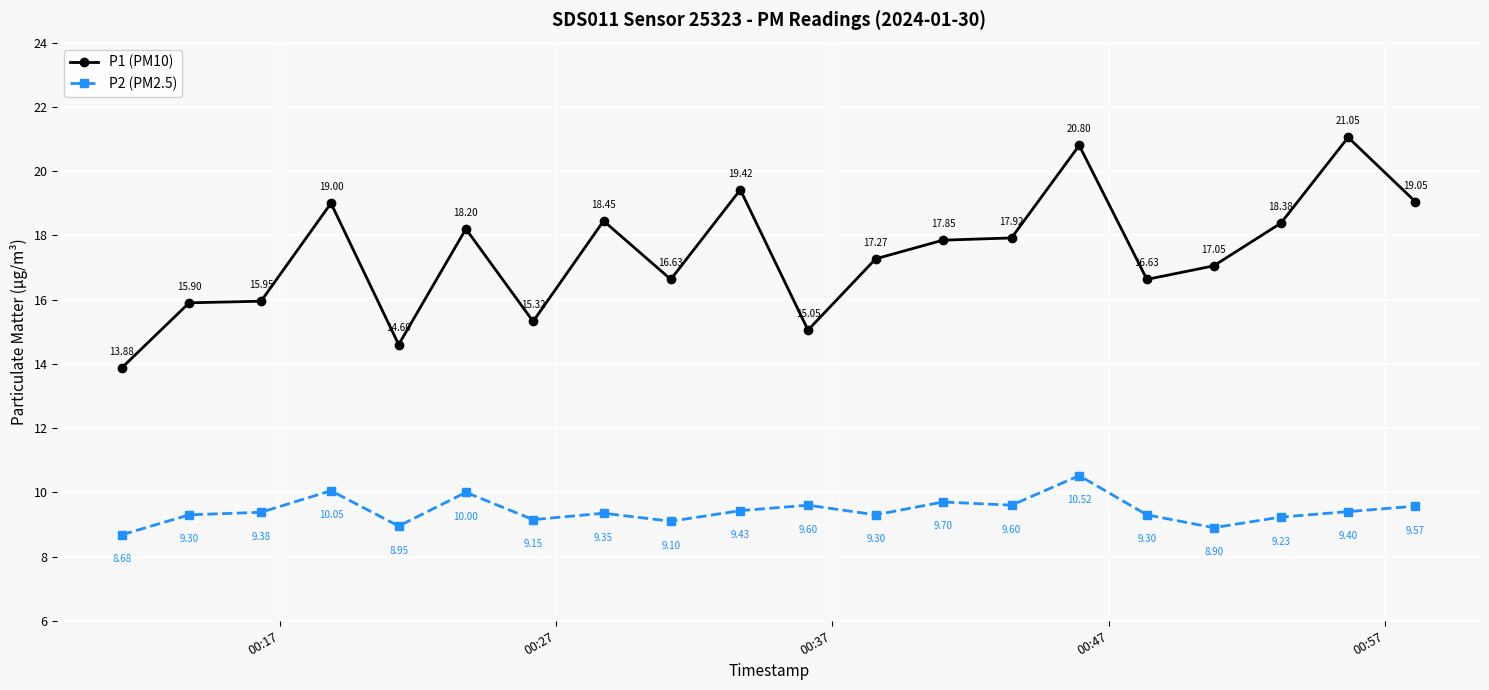

List the series in order of their peak value, highest first.

P1 (PM10), P2 (PM2.5)